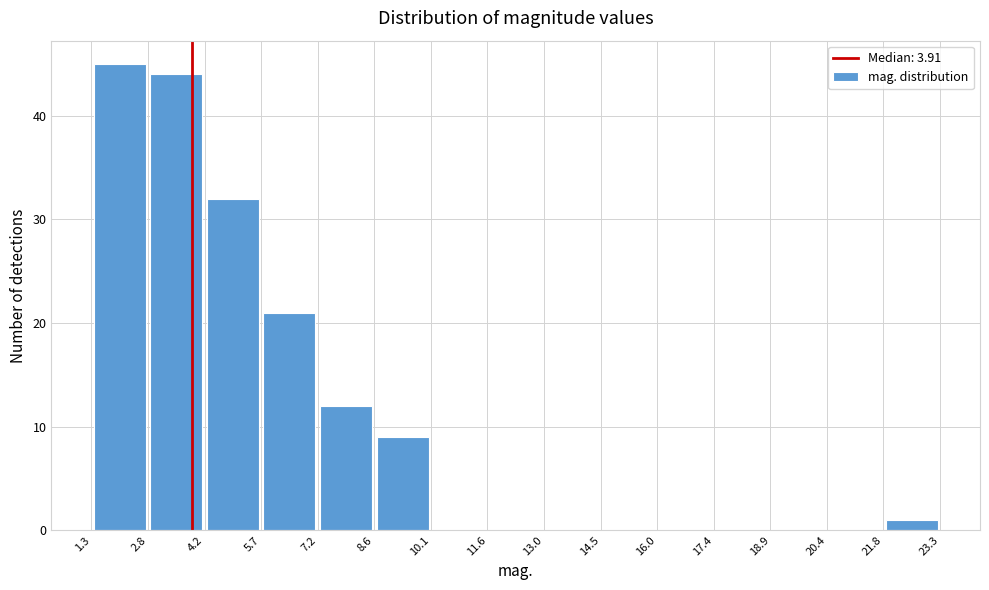

What is the height of the bar covering 5.7 to 7.2 on the x-axis? The values are not printed on the chart, so give them approximately, as read against the axis.

21